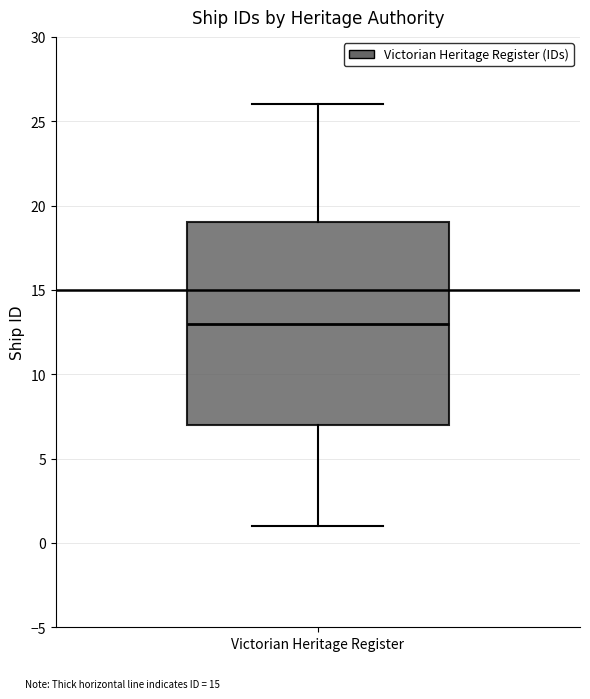

Where is the upper edge of the box for Victorian Heritage Register on the y-axis? The values are not printed on the chart, so give them approximately, as read against the axis.

19